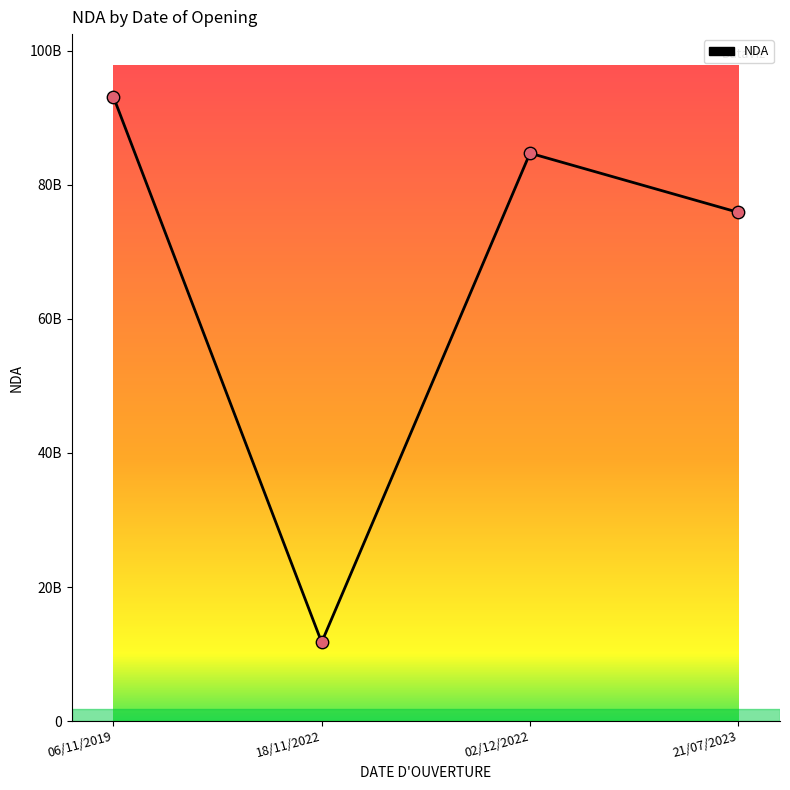

What is the change in value from 06/11/2019 to 02/12/2022?

-8439760444